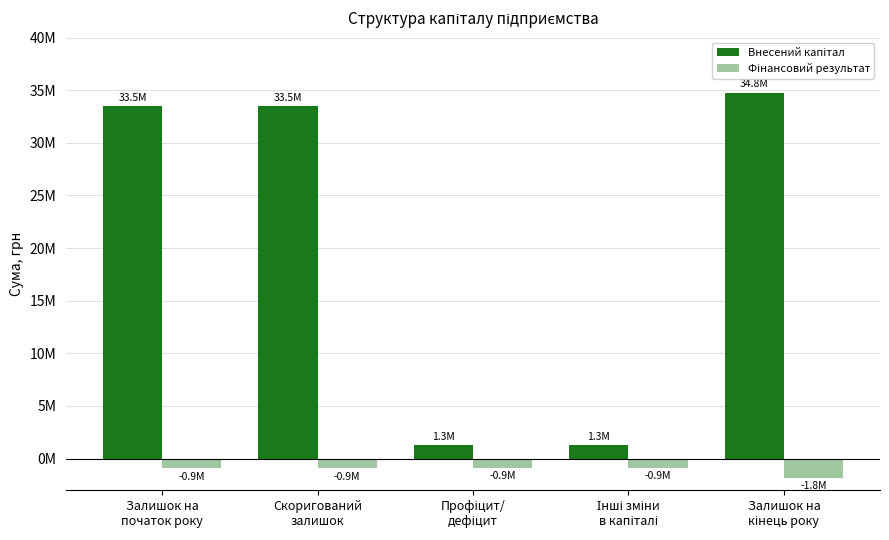

What is the label of the 4th bar from the right?

Скоригований
залишок